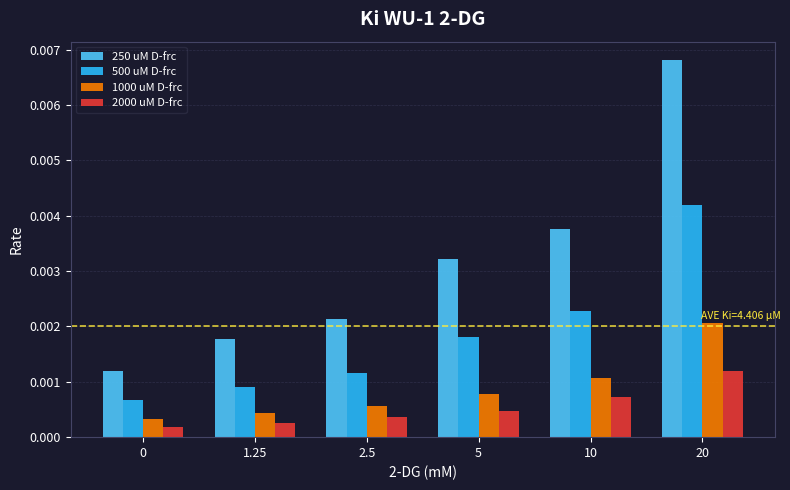

How many categories are shown in the chart?

6